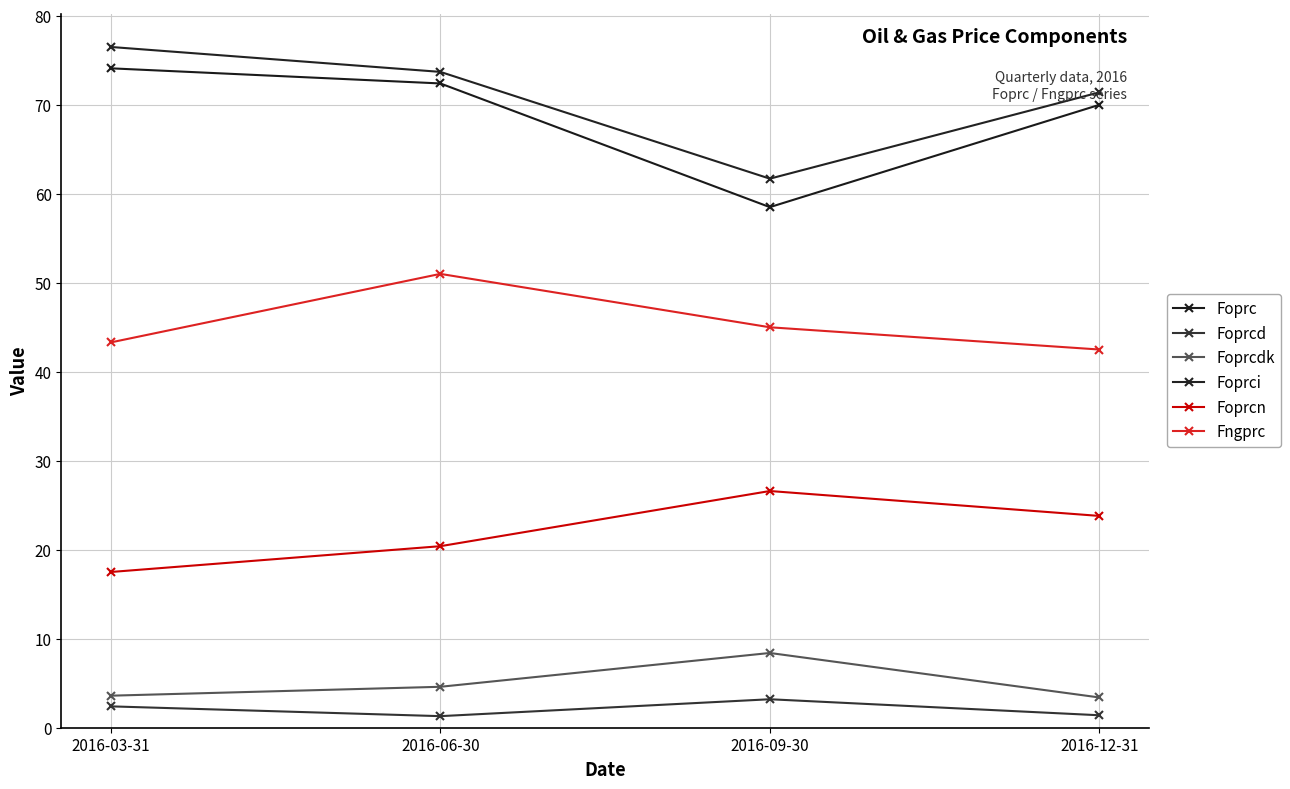

List the labels in order of Foprcn value, smallest first.

2016-03-31, 2016-06-30, 2016-12-31, 2016-09-30